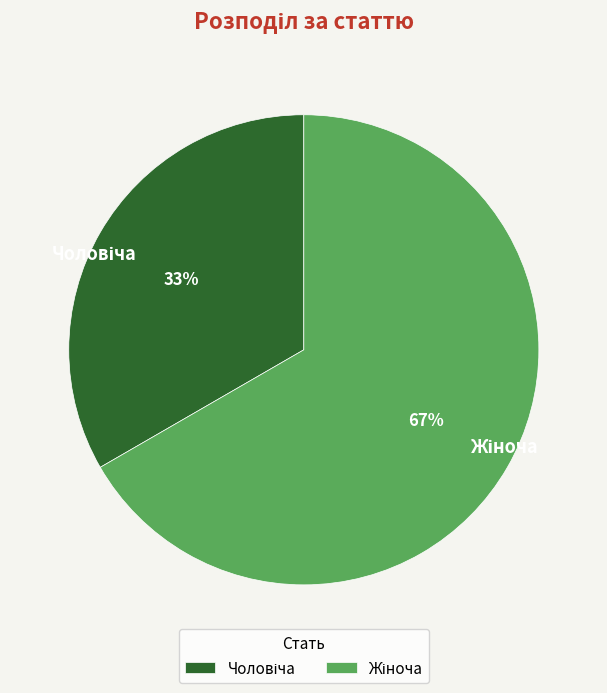

Is there any slice that represents more than half of the pie?

Yes